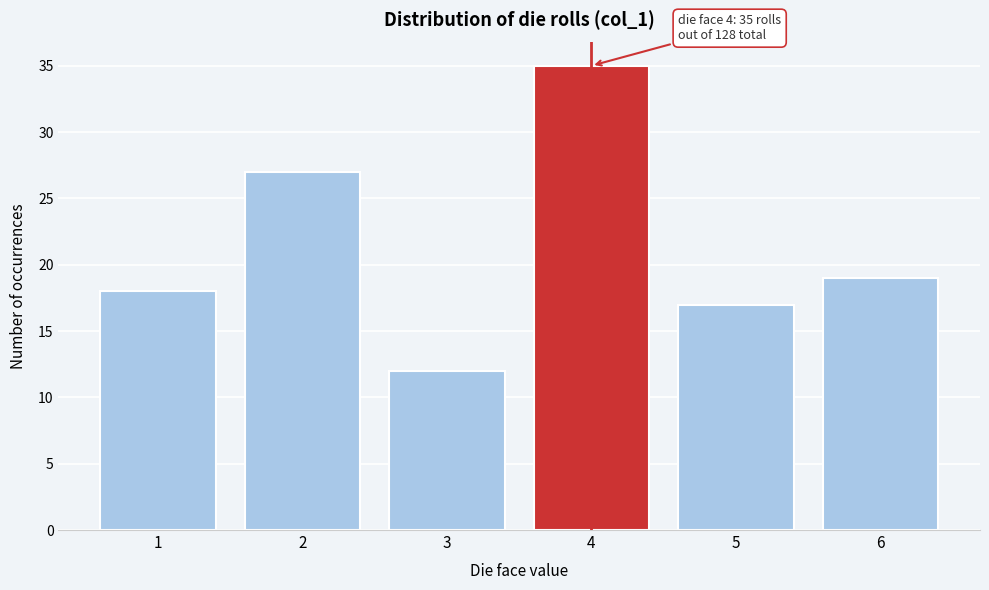

Reading right to left, list all the values displayed in this chart.

6=19	5=17	4=35	3=12	2=27	1=18